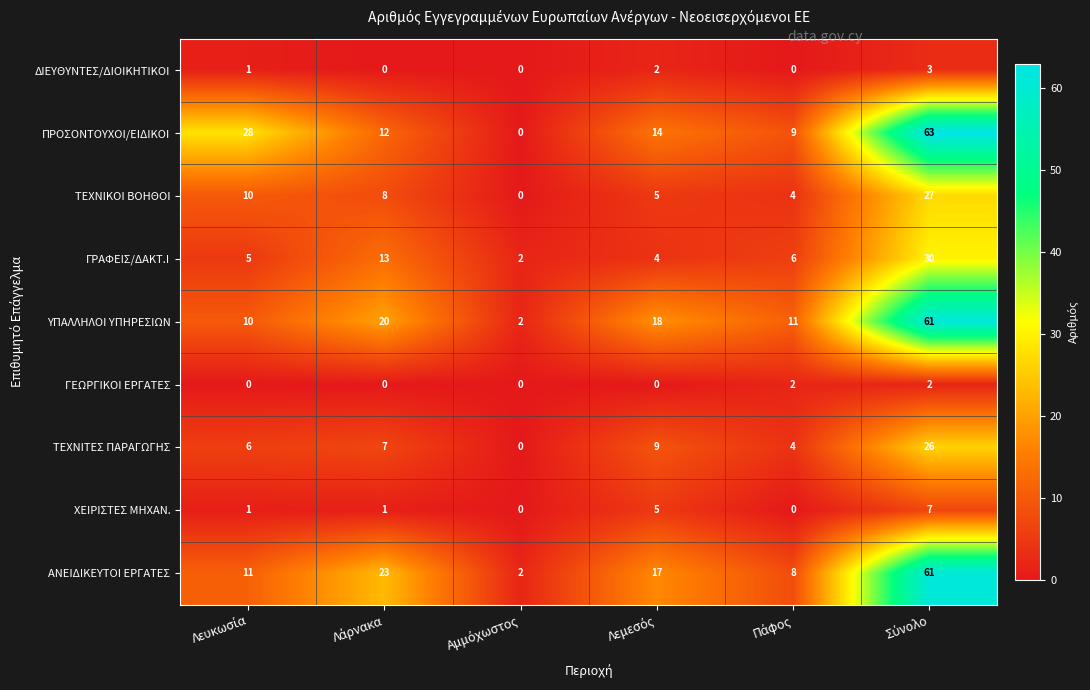

What is the difference between the second highest and second lowest values in the ΥΠΑΛΛΗΛΟΙ ΥΠΗΡΕΣΙΩΝ series?

10